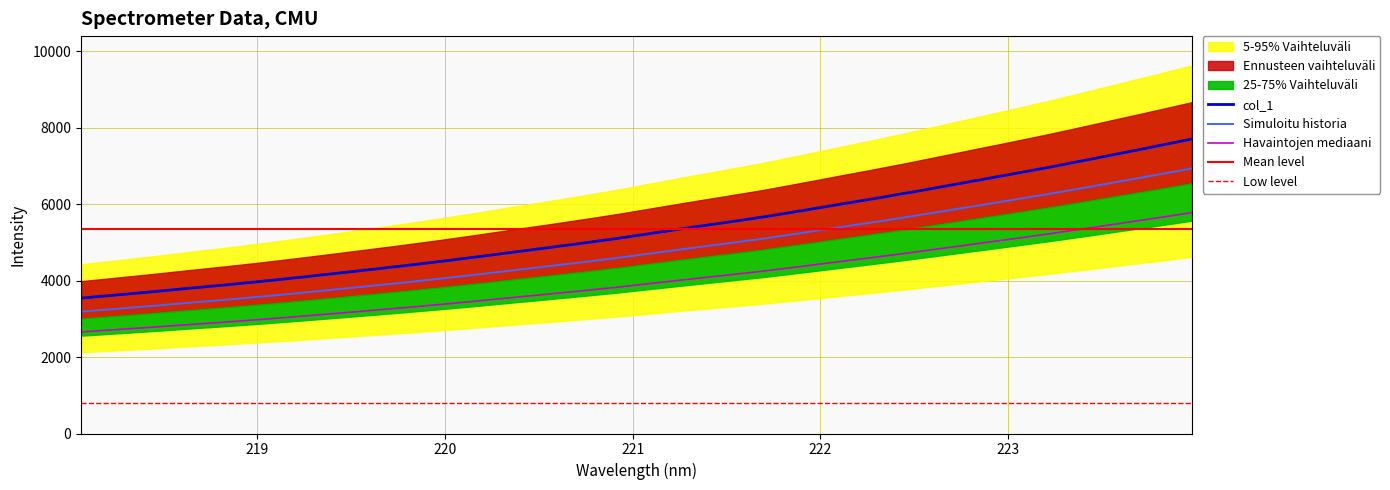

Rank the categories by value from highest to lowest.

223.9802, 223.7895, 223.5987, 223.408, 223.2172, 223.0264, 222.8355, 222.6447, 222.4538, 222.263, 222.0721, 221.8812, 221.6902, 221.4993, 221.3083, 221.1174, 220.9264, 220.7354, 220.5444, 220.3533, 220.1623, 219.9712, 219.7801, 219.589, 219.3979, 219.2067, 219.0156, 218.8244, 218.6332, 218.442, 218.2508, 218.0596